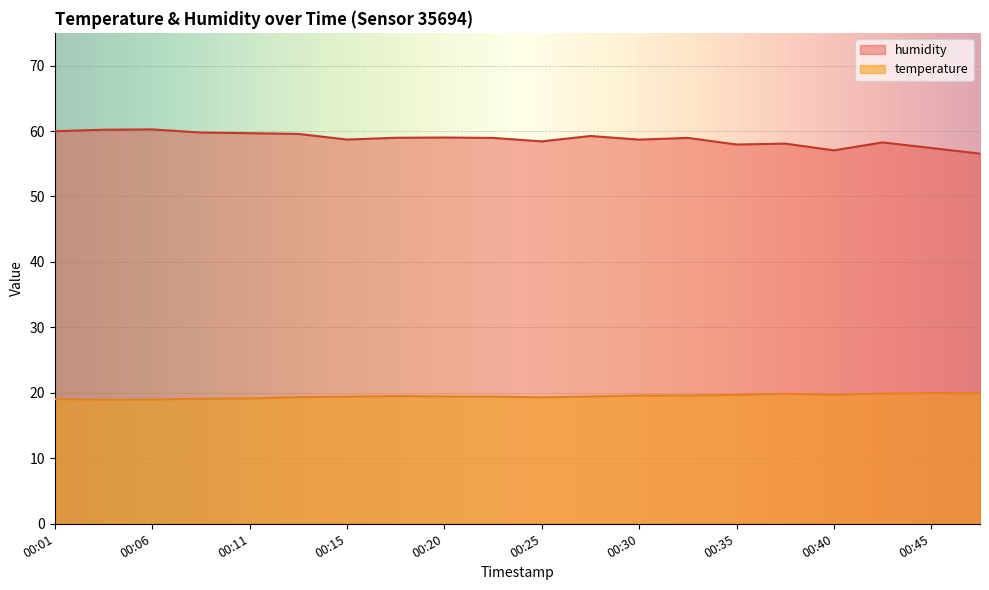

What is the average value of the humidity series?

58.8